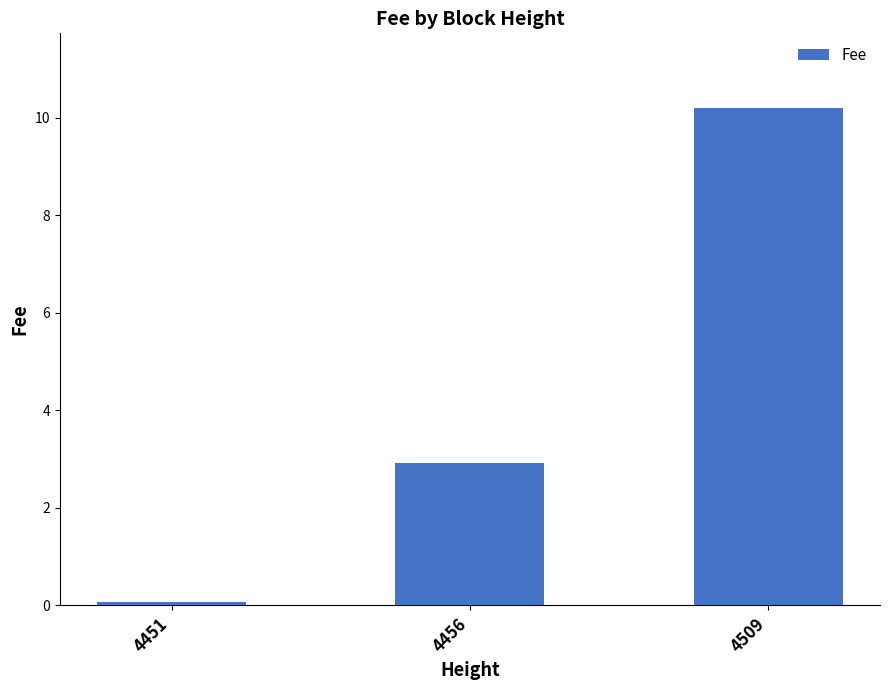

List the labels in order of value, smallest first.

4451, 4456, 4509